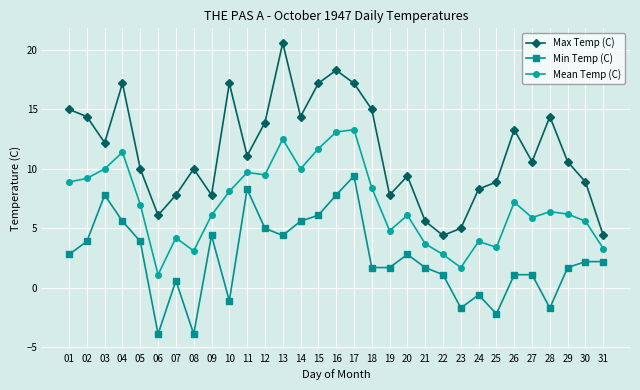

The Mean Temp (C) series shows 4.2 at 07. True or false?

True